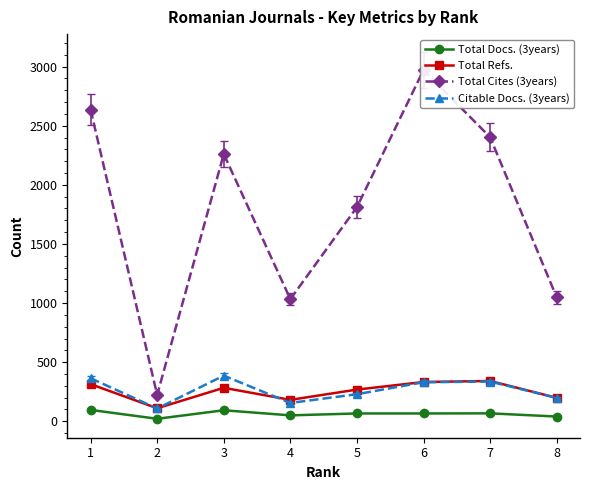

Rank the series by their maximum value, from highest to lowest.

Total Cites (3years), Citable Docs. (3years), Total Refs., Total Docs. (3years)